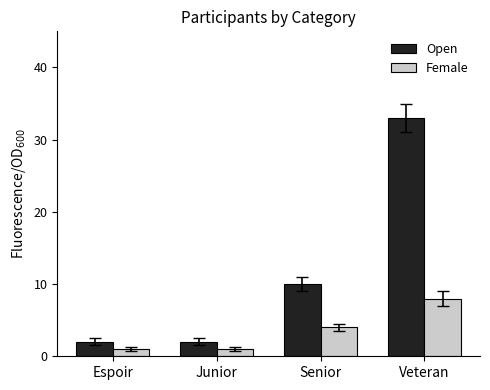

List the series in order of their overall mean, highest first.

Open, Female